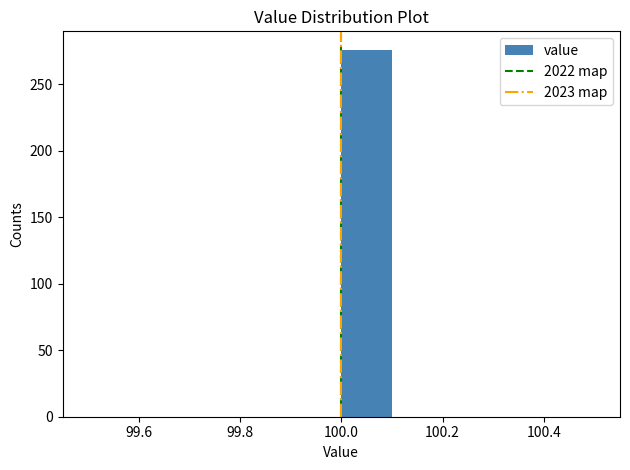

How tall is the bar that spans 100.0 to 100.1 on the x-axis? The values are not printed on the chart, so give them approximately, as read against the axis.

275